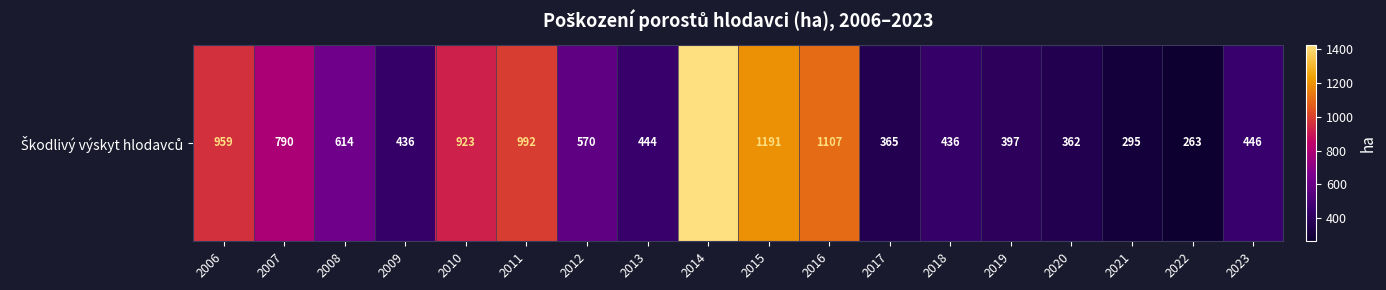

At which label does the data first exceed 570?

2006